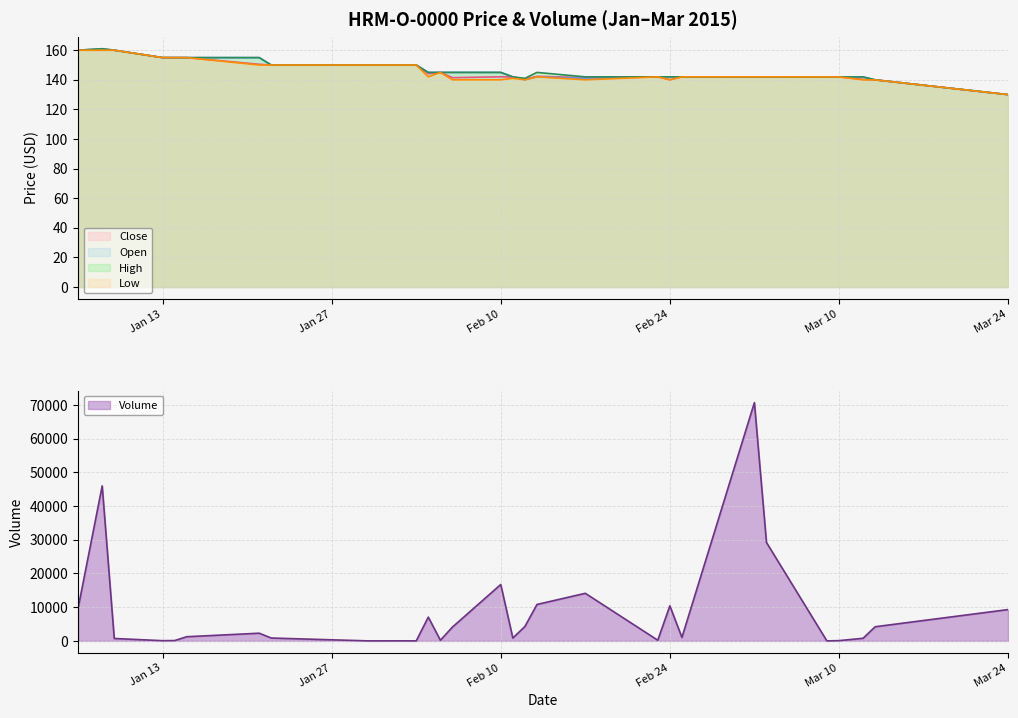

Which category has the highest value in the Open series?

2015-01-08